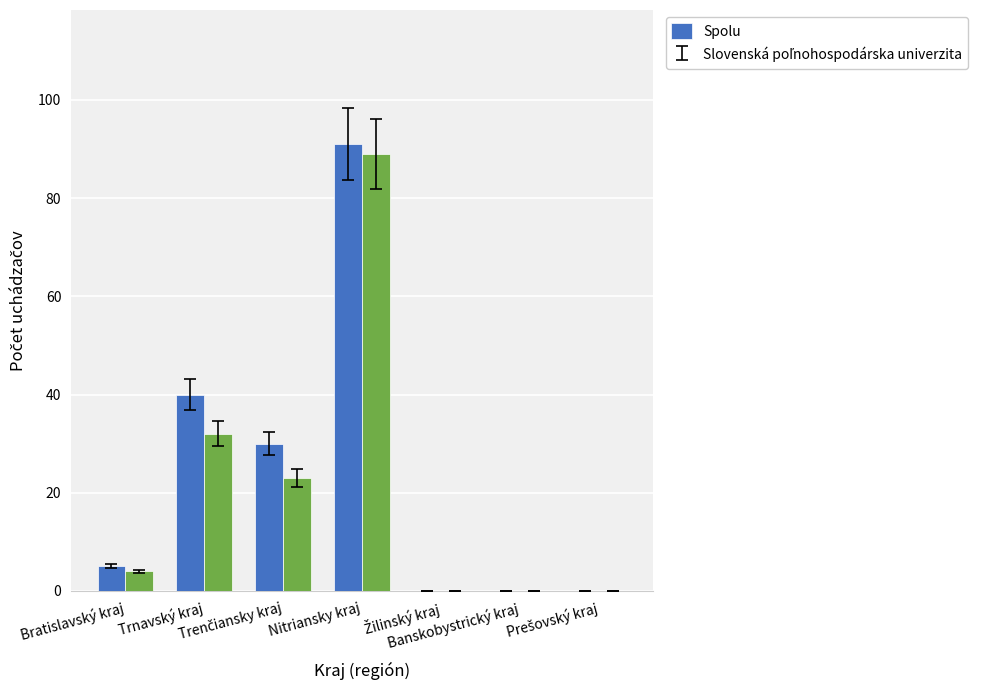

What is the sum of all Spolu values?

166